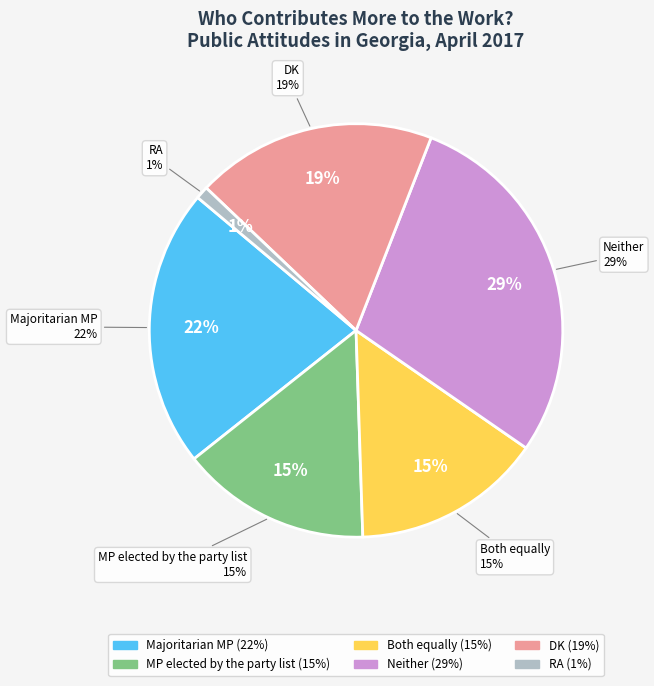

Which category has the biggest portion of the pie?

Neither